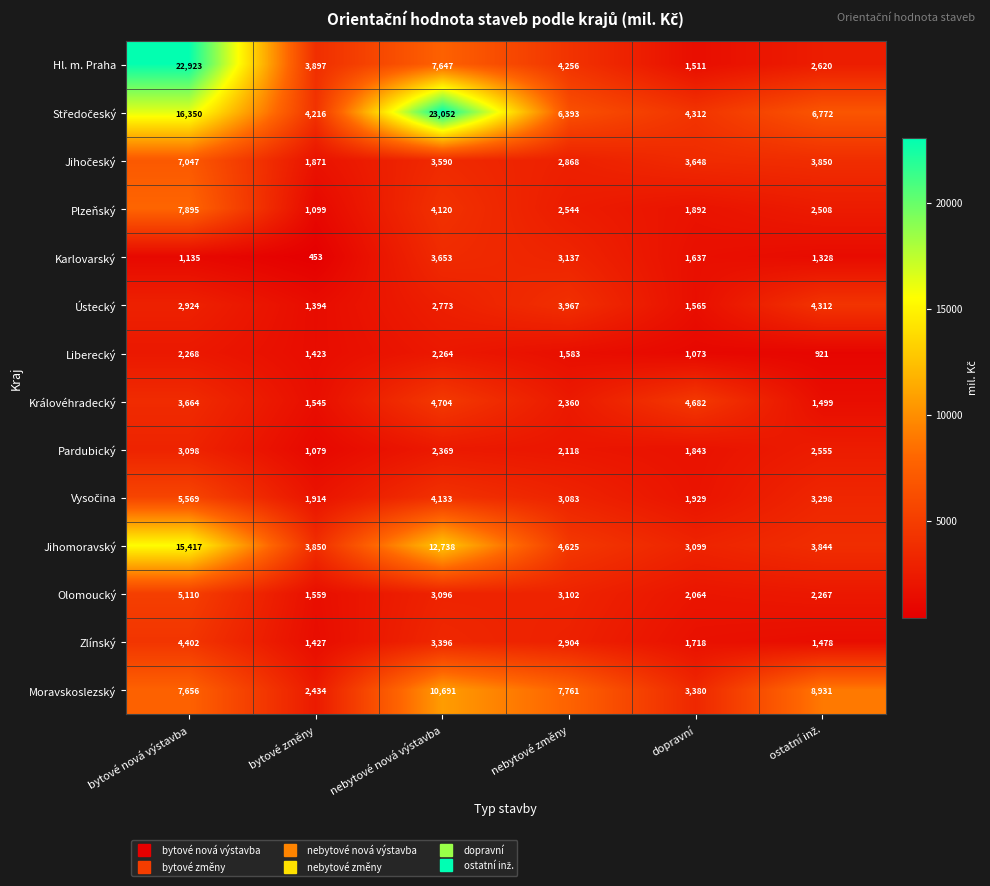

Which series has the largest range (max minus min)?

Hl. m. Praha